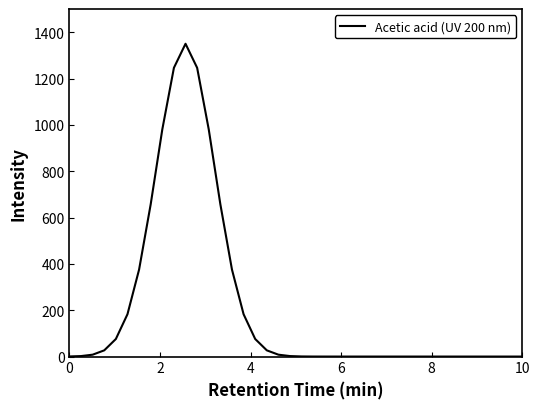

What is the sum of all values?

8459.8